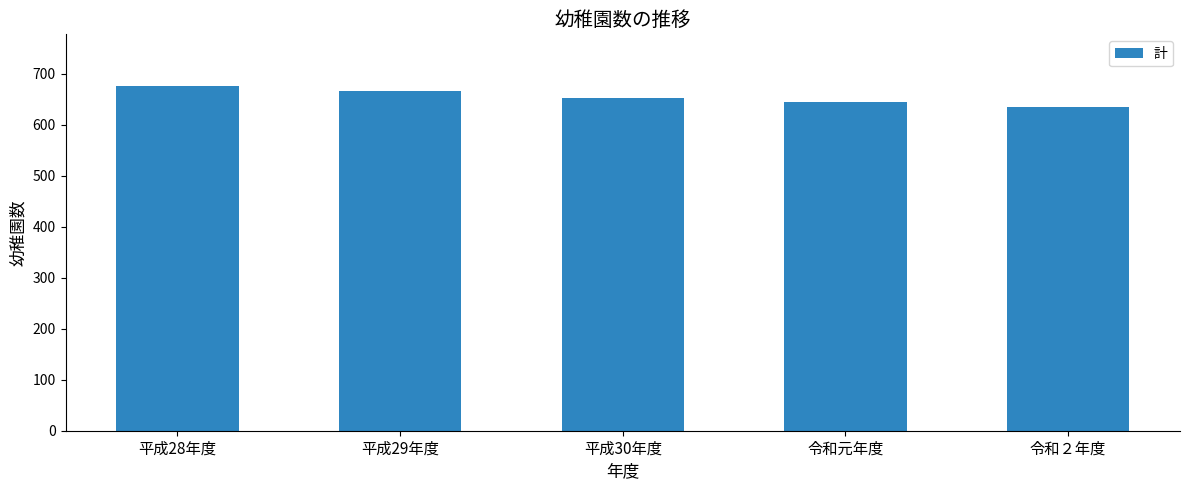

Is it true that the value at 令和２年度 is 634?

True